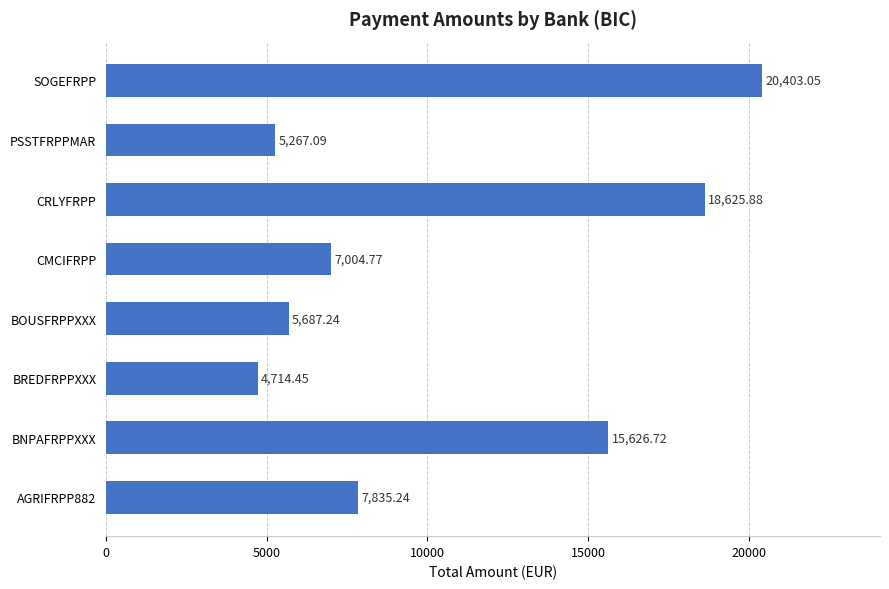

At which category does the chart reach its peak across all series?

SOGEFRPP